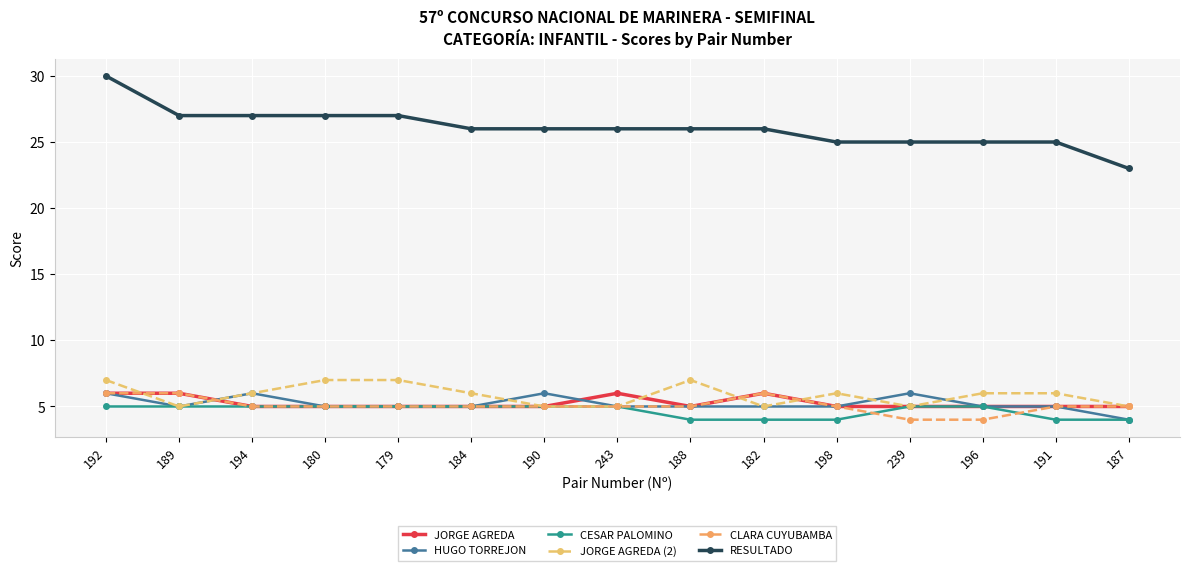

At 180, list the series in order from smallest to largest.

JORGE AGREDA, HUGO TORREJON, CESAR PALOMINO, CLARA CUYUBAMBA, JORGE AGREDA (2), RESULTADO